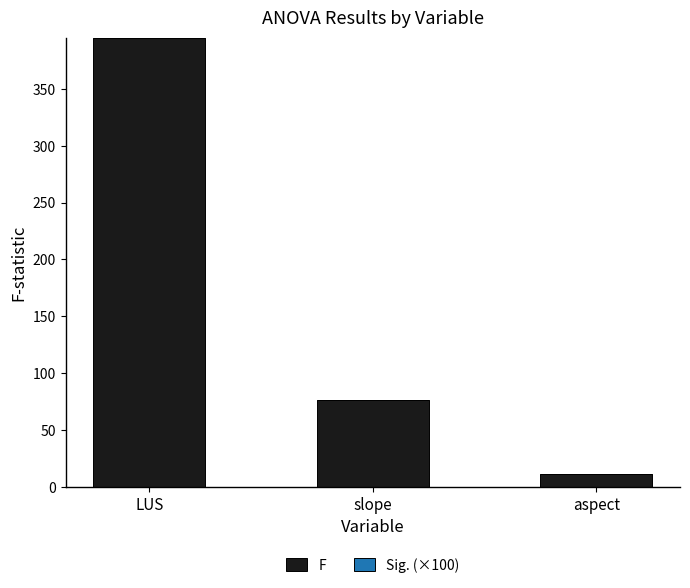

At which label is F closest to 203?

slope